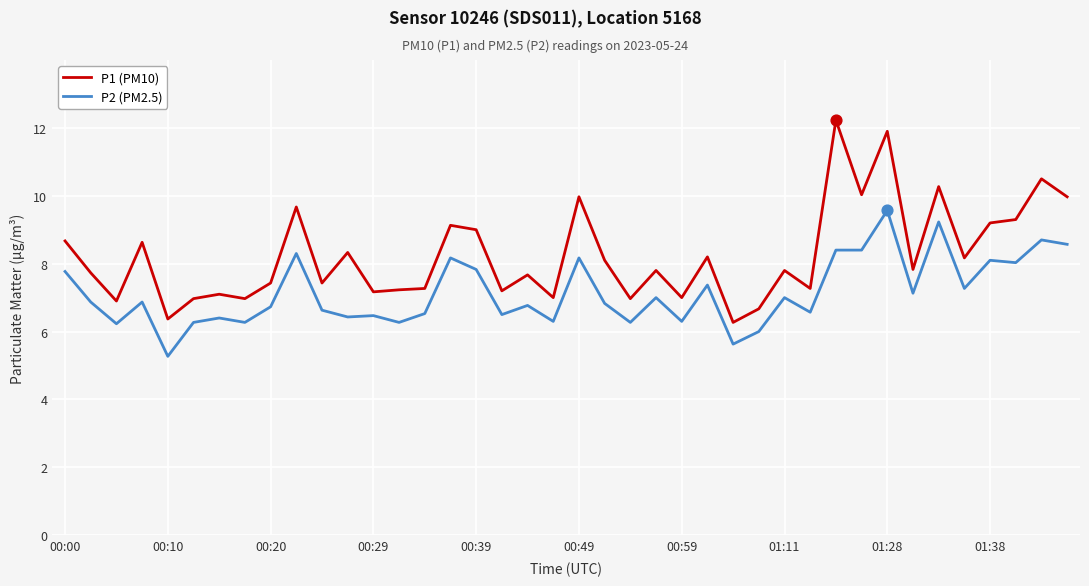

Which series has the widest spread of values?

P1 (PM10)